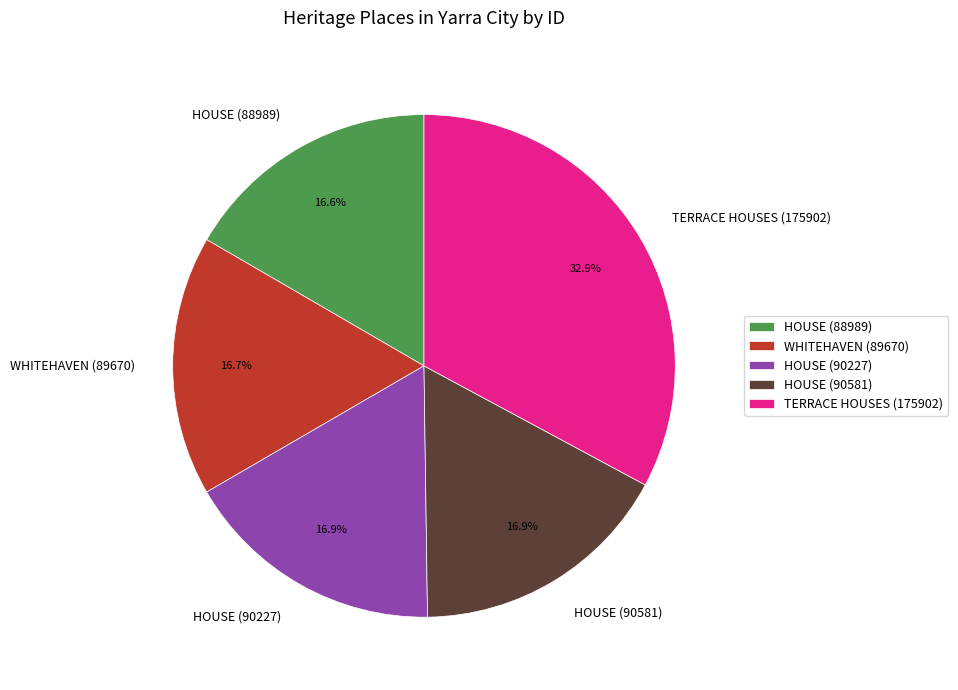

Does any single category account for the majority?

No